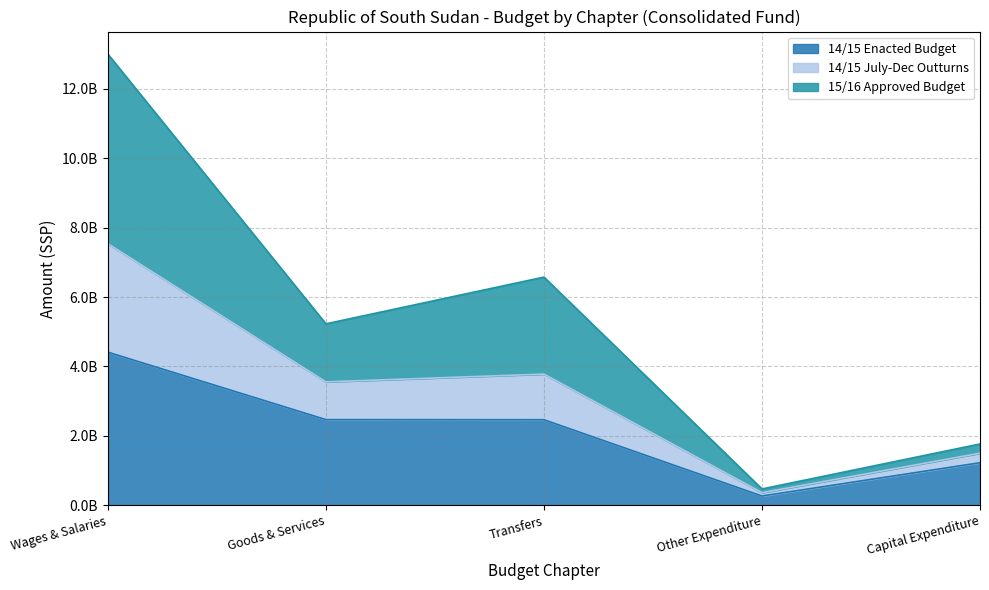

What is the difference between the highest and lowest values at Wages & Salaries?

8588997813